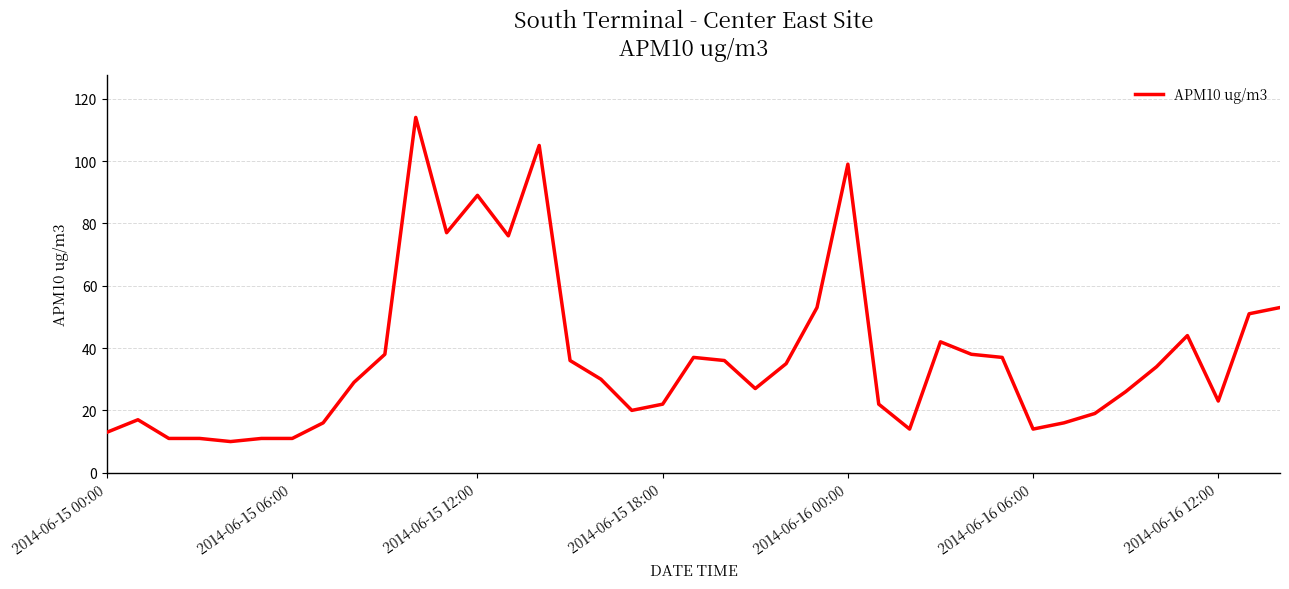

What is the maximum value shown in the chart?

114